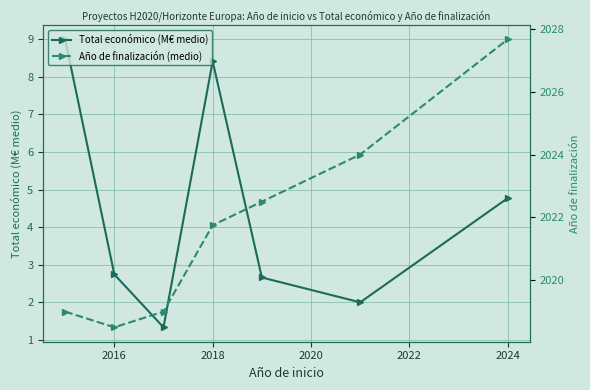

Rank the series by their maximum value, from highest to lowest.

Año de finalización (medio), Total económico (M€ medio)